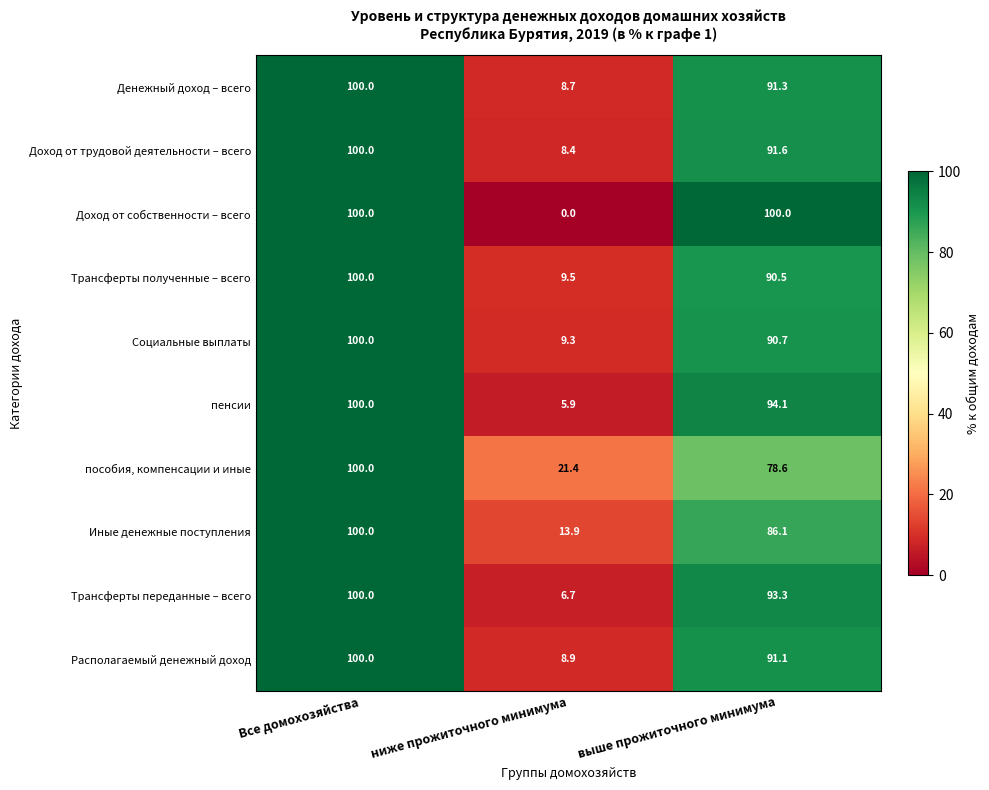

What is the difference between the maximum and second lowest values in the пособия, компенсации и иные series?

21.4